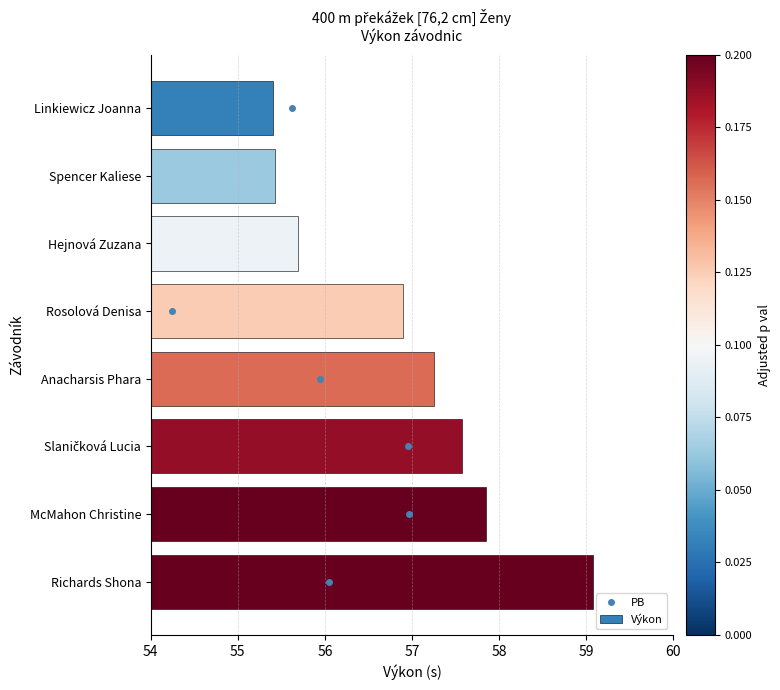

What is the highest value of the Výkon series?

59.1